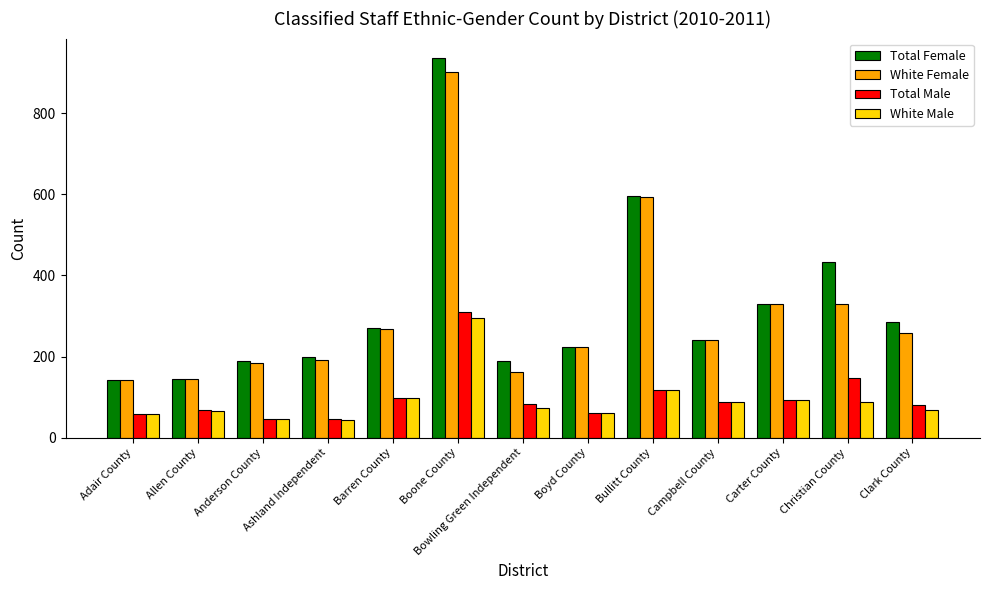

What is the difference between the Total Male values at Adair County and Allen County?

9